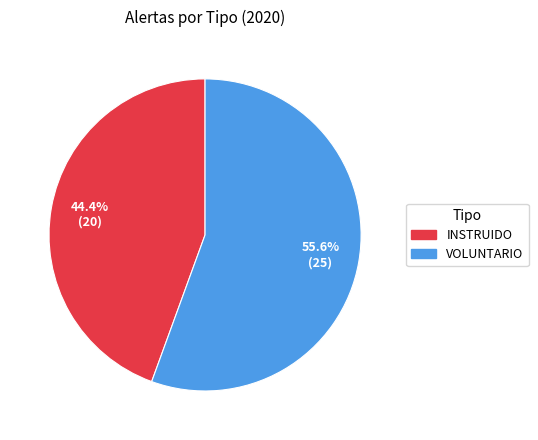

Which category has the smallest portion of the pie?

INSTRUIDO